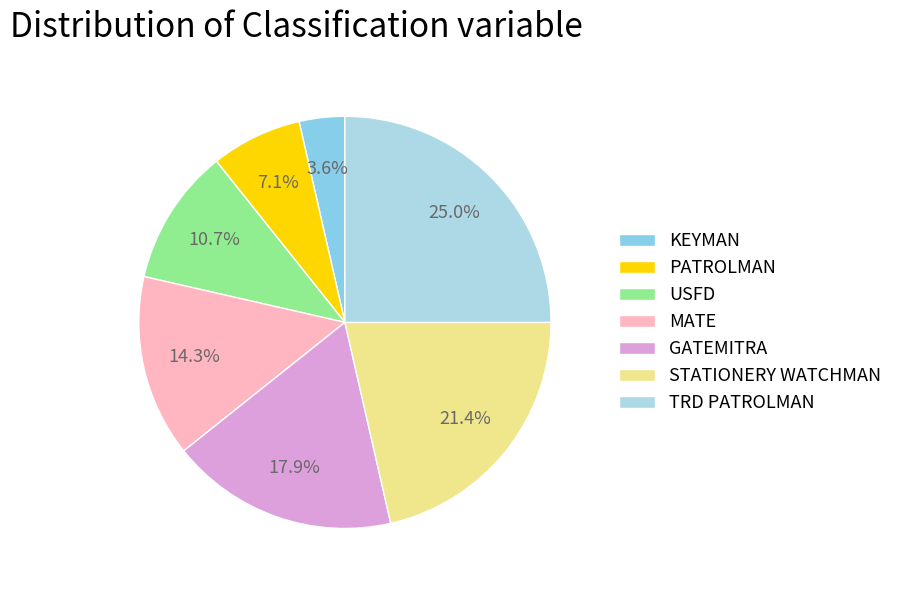

How much of the chart is everything except MATE?

85.7%